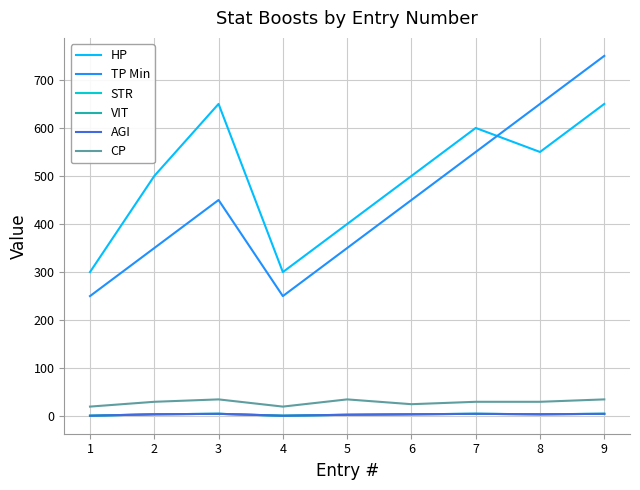

Is this an area chart (filled region under the line)?

No